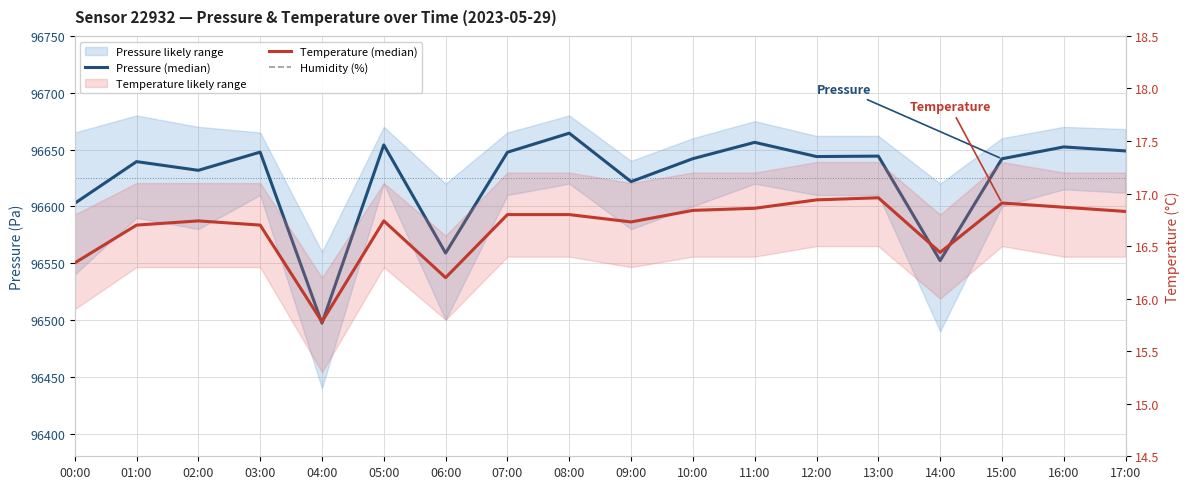

True or false: Temperature (median) and Humidity (%) intersect in this chart.

False